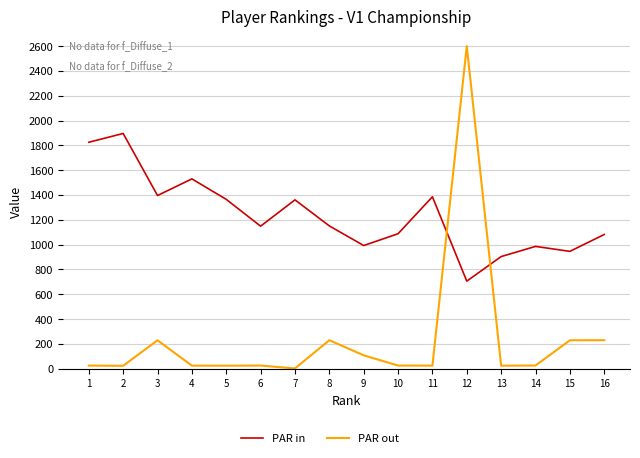

True or false: PAR in and PAR out cross at least once.

True